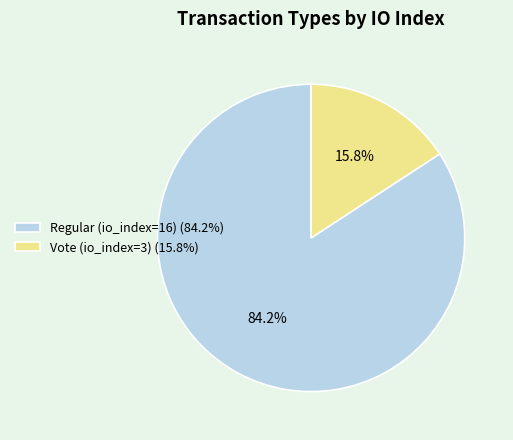

How many segments does this pie chart have?

2